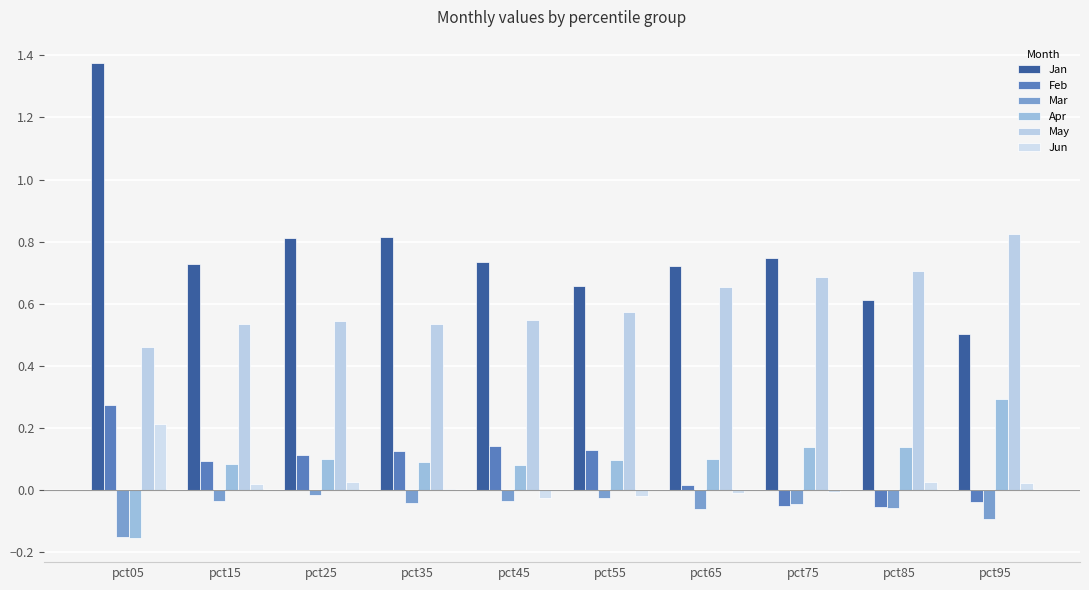

What is the spread (max minus min) of values at pct35?

0.9